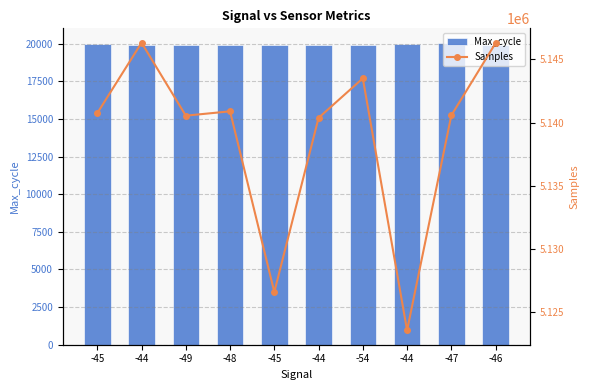

What is the difference between the highest and lowest values at -45?

5120792